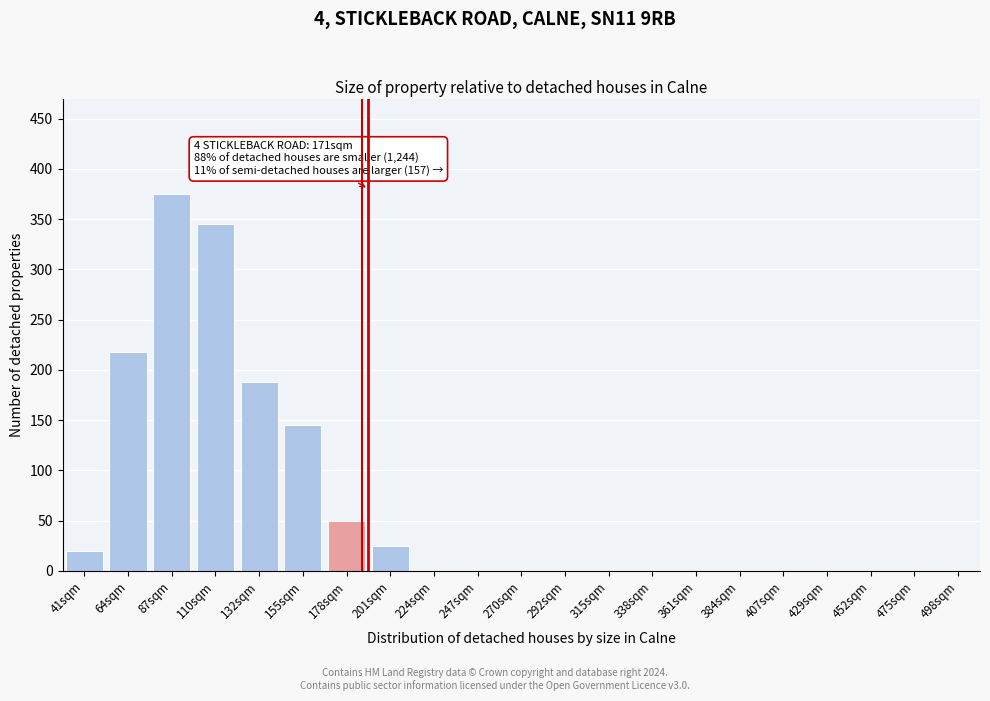

Reading right to left, what are all the values shown in this chart?

498sqm=0	475sqm=0	452sqm=0	429sqm=0	407sqm=0	384sqm=0	361sqm=0	338sqm=0	315sqm=0	292sqm=0	270sqm=0	247sqm=0	224sqm=0	201sqm=25	178sqm=50	155sqm=145	132sqm=188	110sqm=345	87sqm=375	64sqm=218	41sqm=20